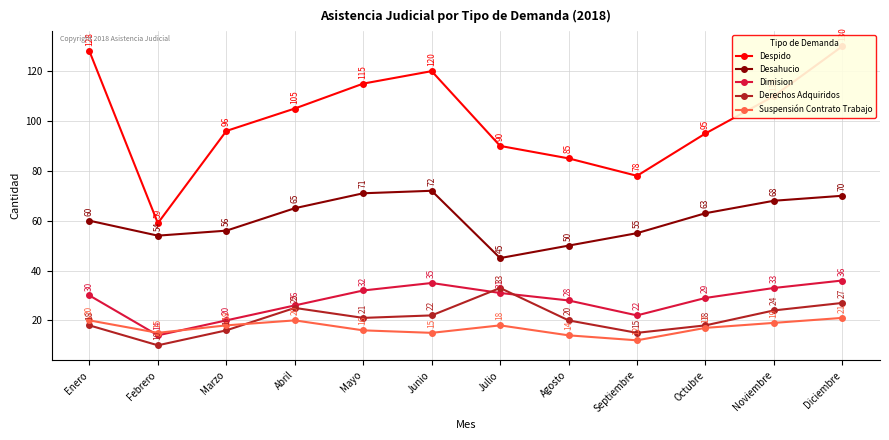

How many lines are shown in the chart?

5